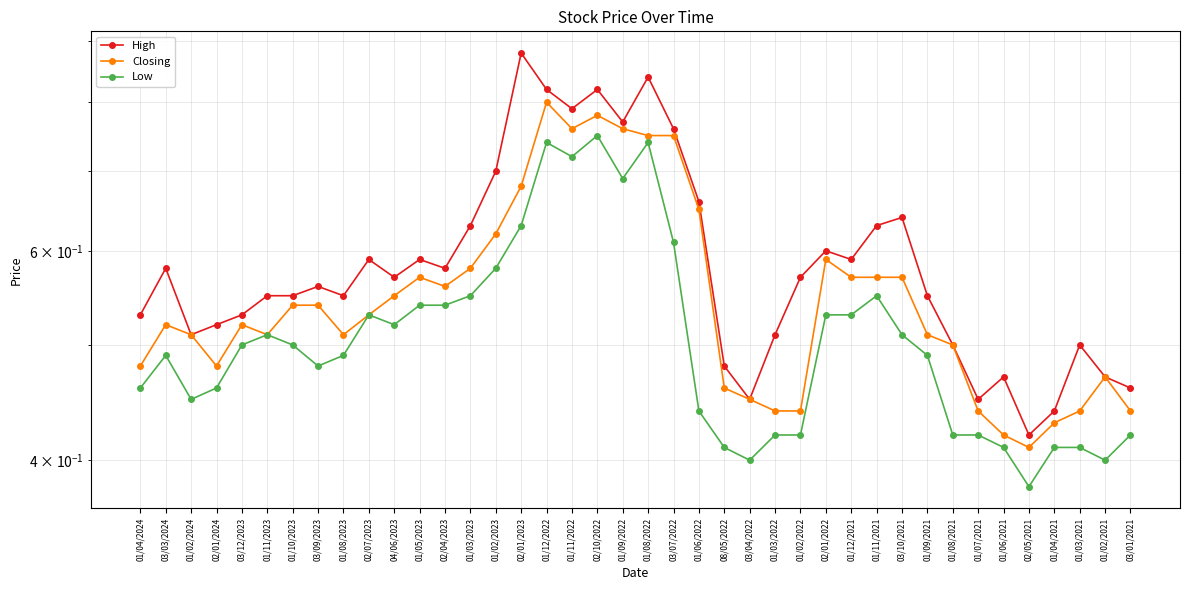

True or false: Low and High cross at least once.

False